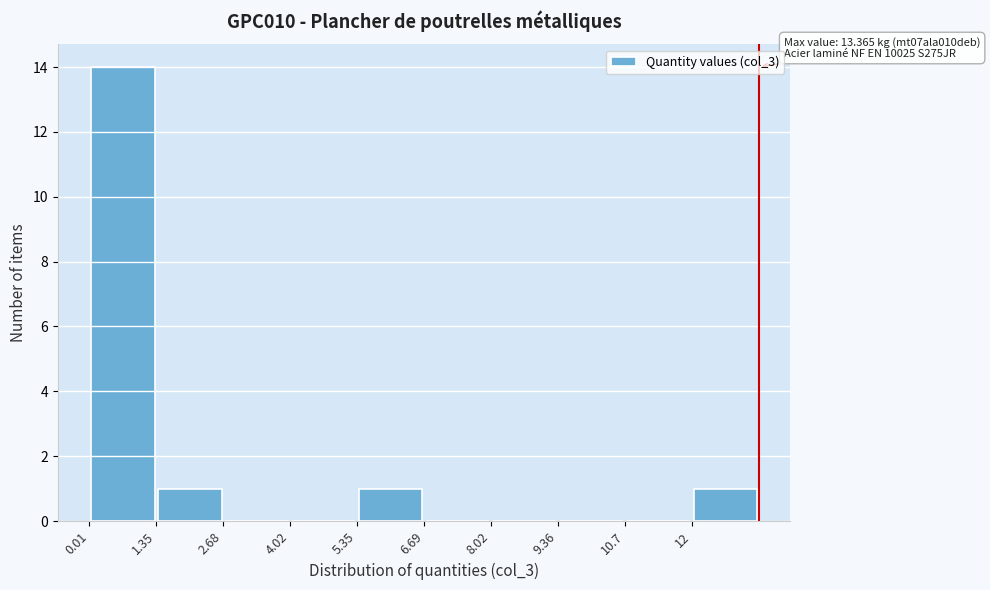

Which range on the x-axis has the tallest bar?

0.0 to 1.4